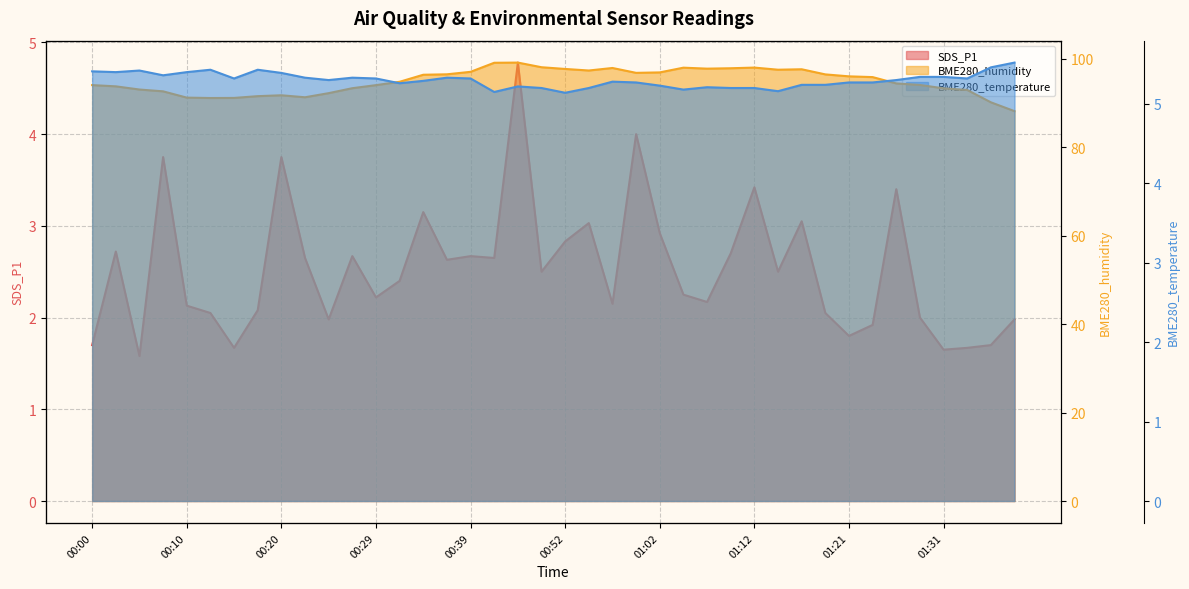

In SDS_P1, how many points are higher than both neighbors (excluding endpoints)?

12